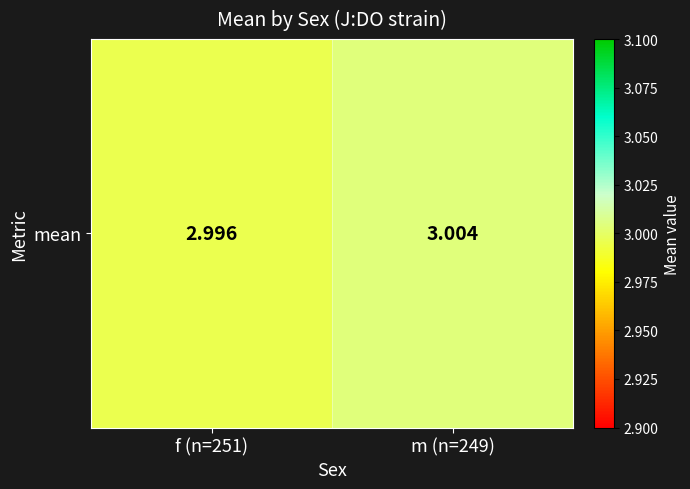

Is it true that the value at f (n=251) is 3.0?

True